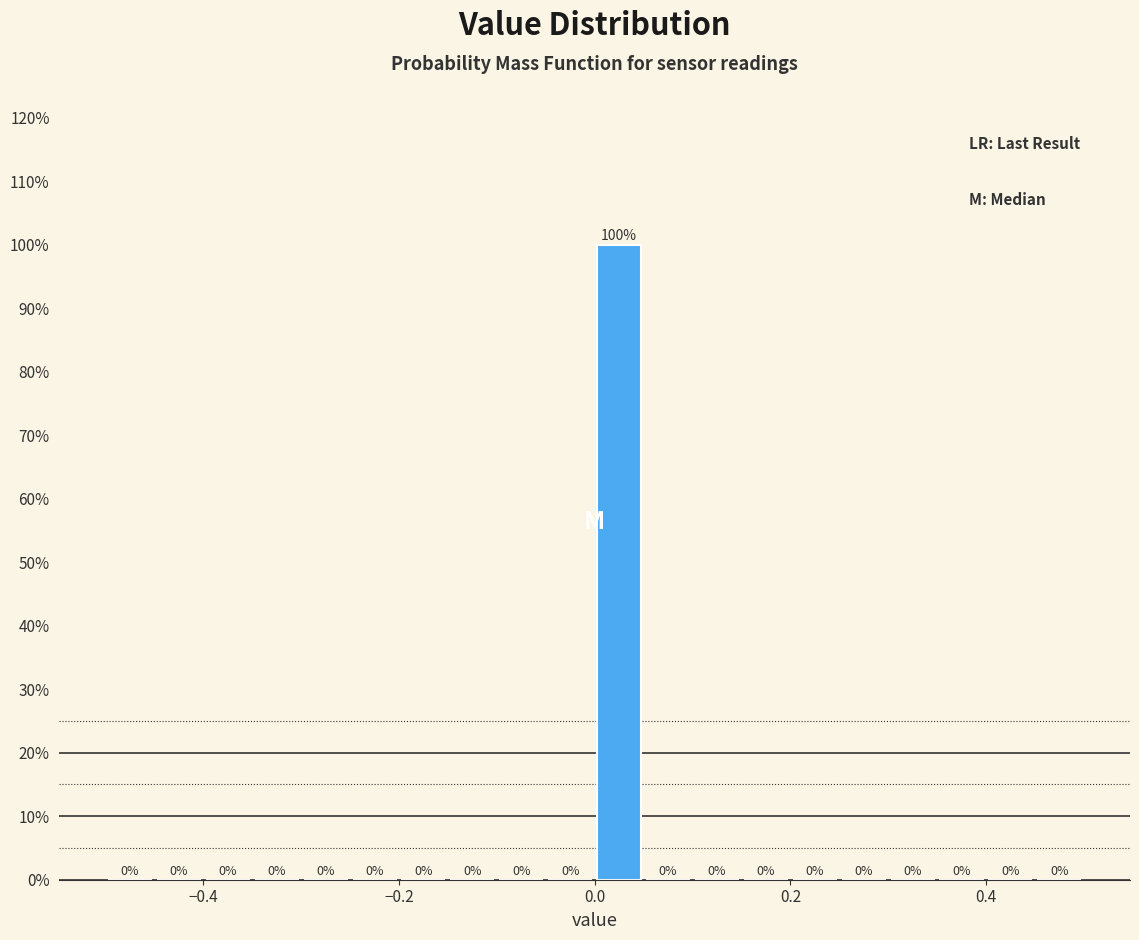

Around what value on the x-axis is the tallest bar? Give the approximate position of its centre, as read against the axis.

0.02